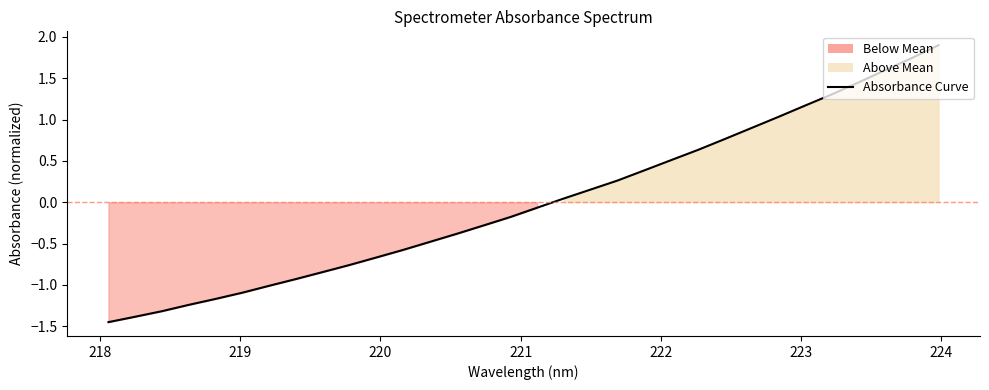

The chart shows a value of 0.5 at 19. True or false?

False